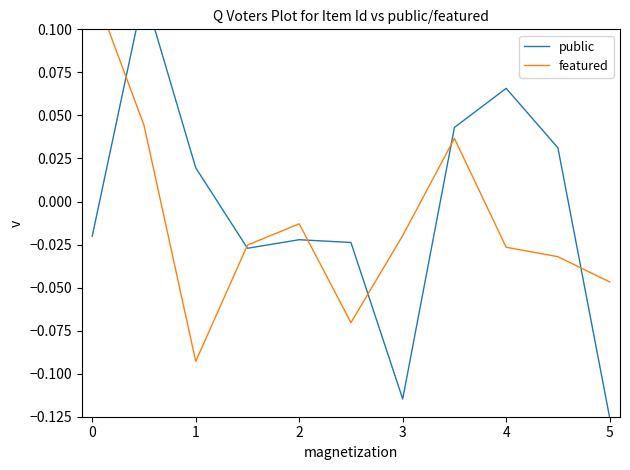

At how many categories does at least one series exceed 0?

6